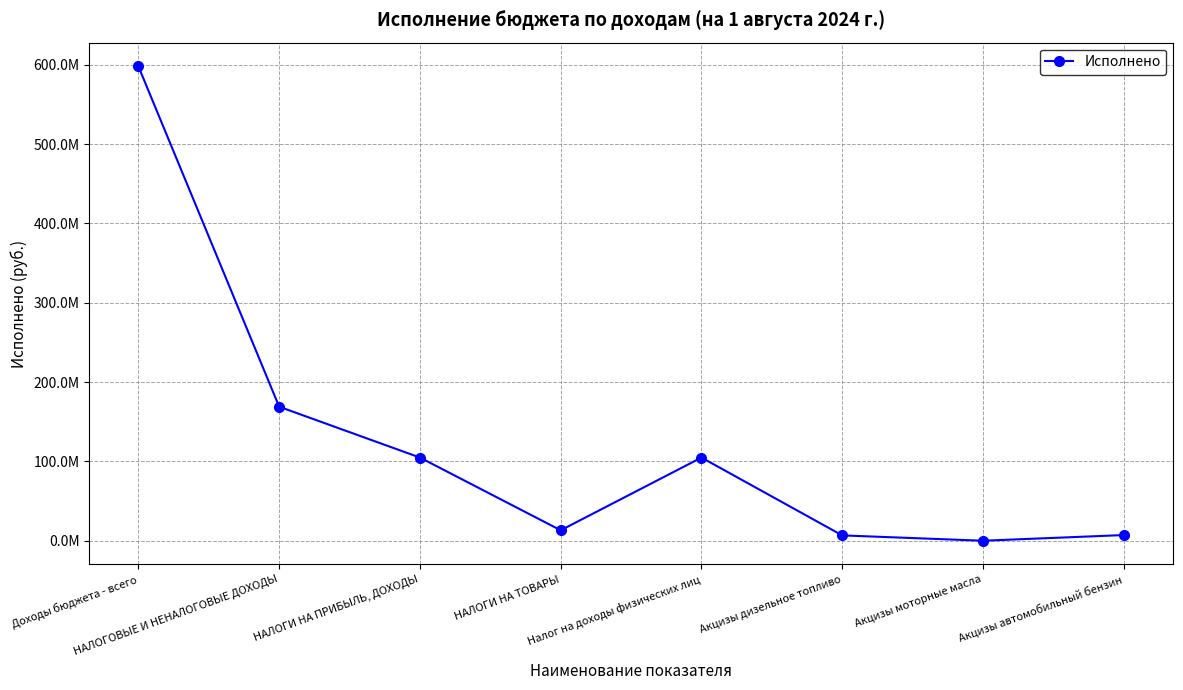

Where is the data nearest to the value 299066835?

НАЛОГОВЫЕ И НЕНАЛОГОВЫЕ ДОХОДЫ